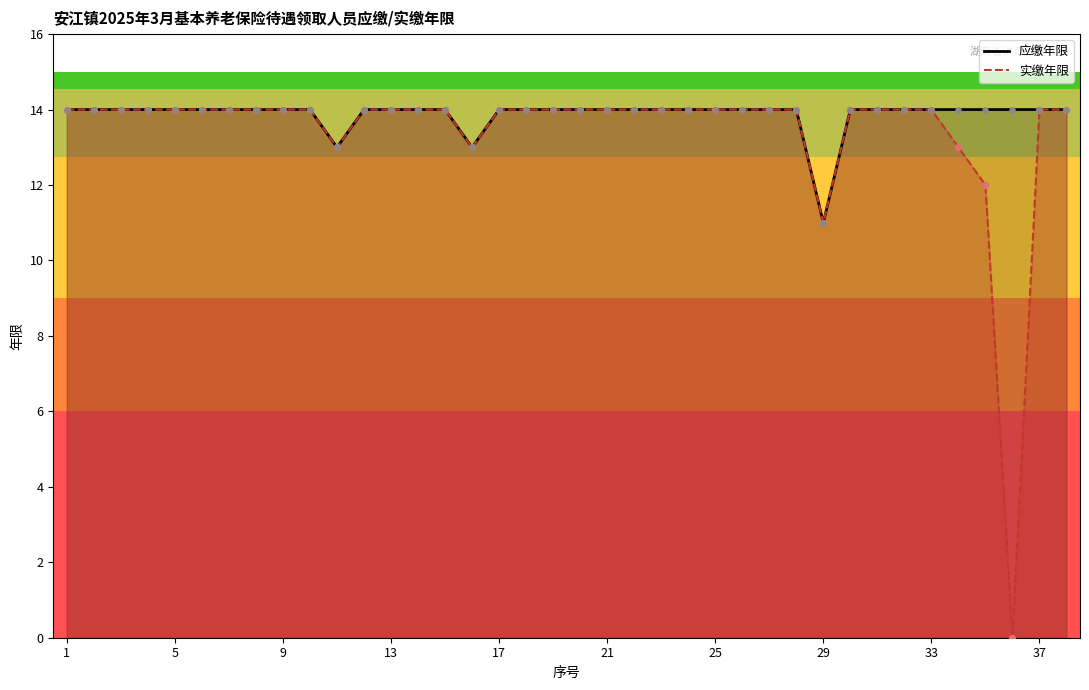

Which series has the widest spread of values?

实缴年限